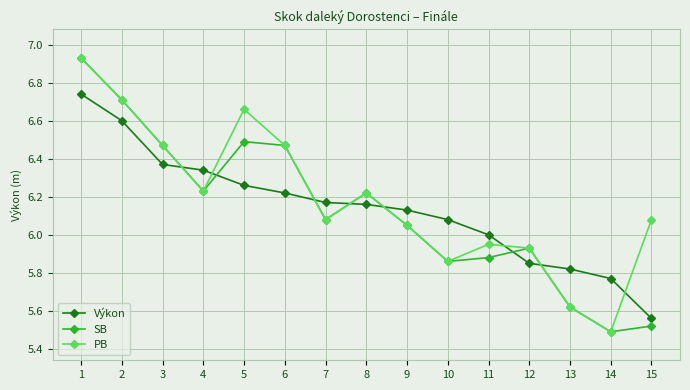

Does the chart display data point markers on the line(s)?

Yes